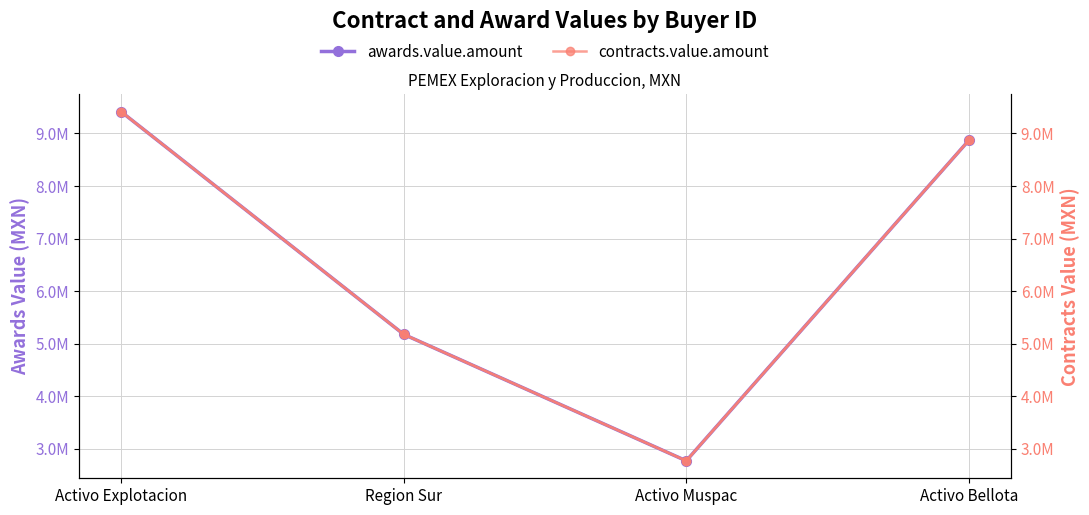

Reading left to right, what are all the values shown in this chart?

awards.value.amount: Activo Explotacion=9413137.9	Region Sur=5174784.9	Activo Muspac=2767236.0	Activo Bellota=8867719.7
contracts.value.amount: Activo Explotacion=9413137.9	Region Sur=5174784.9	Activo Muspac=2767236.0	Activo Bellota=8867719.7